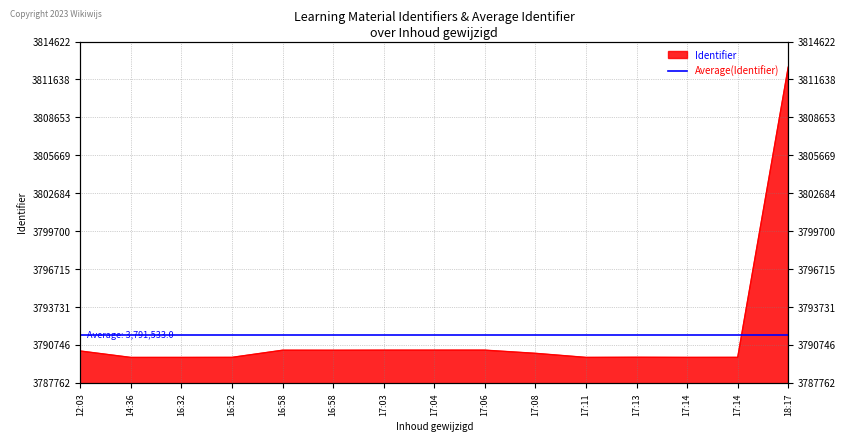

What position from the right is 2017-10-30 17:11:37?

5